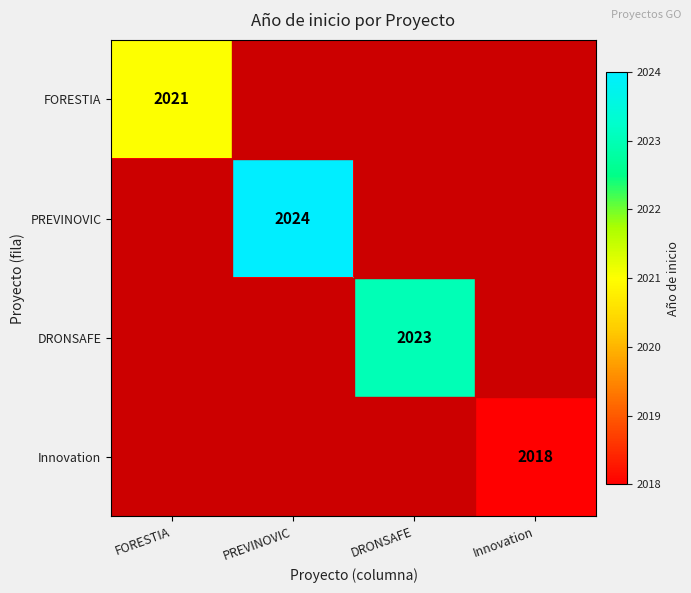

The value of FORESTIA at FORESTIA is 2021. True or false?

True